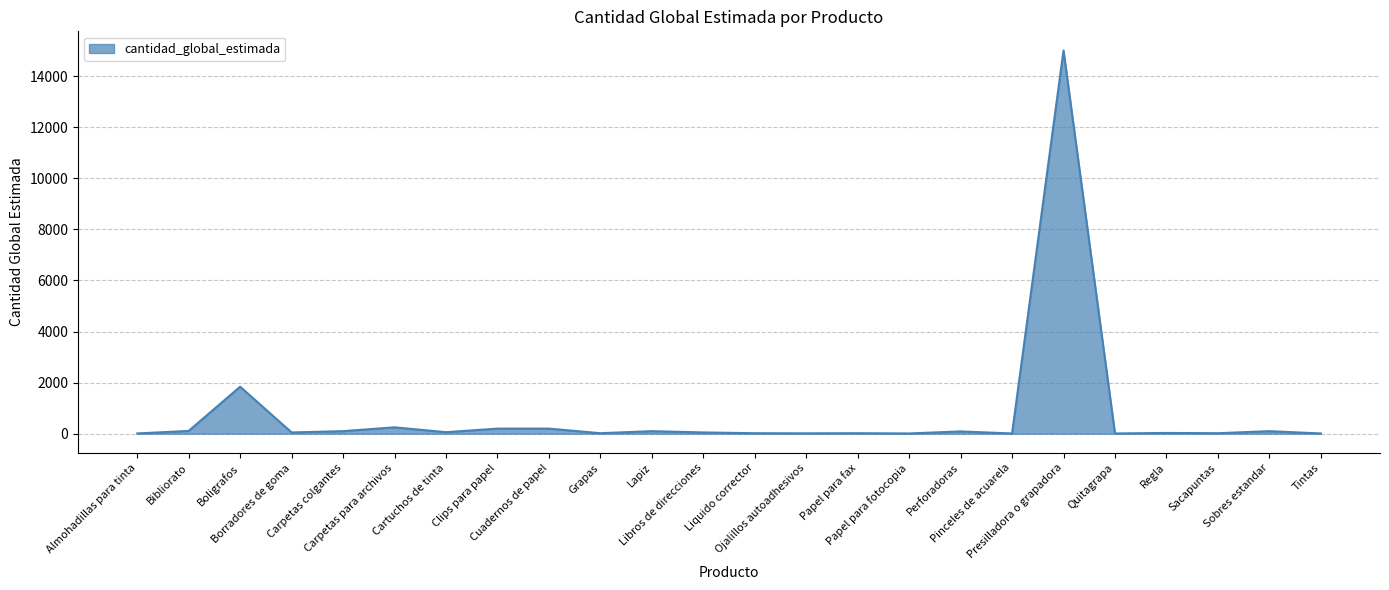

At which label is the value closest to 7505?

Boligrafos